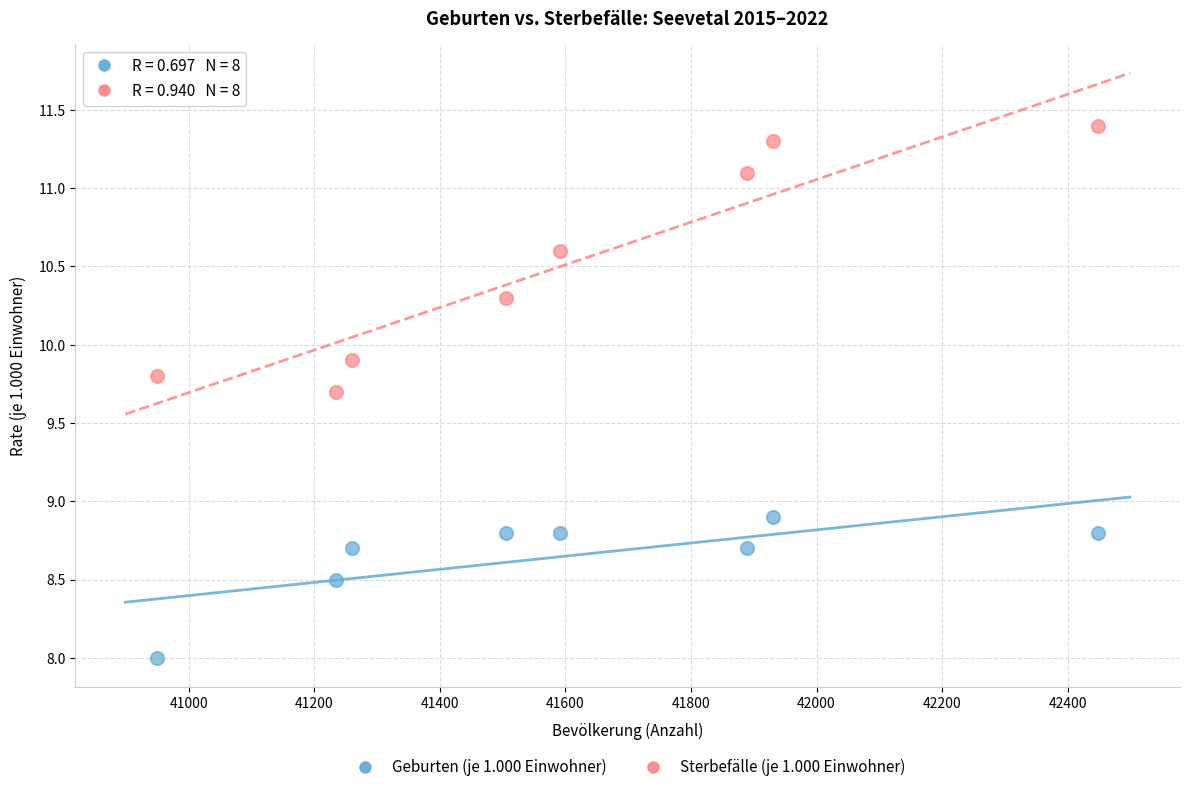

Which series contains the highest Y value?

Sterbefälle (je 1.000 Einwohner)